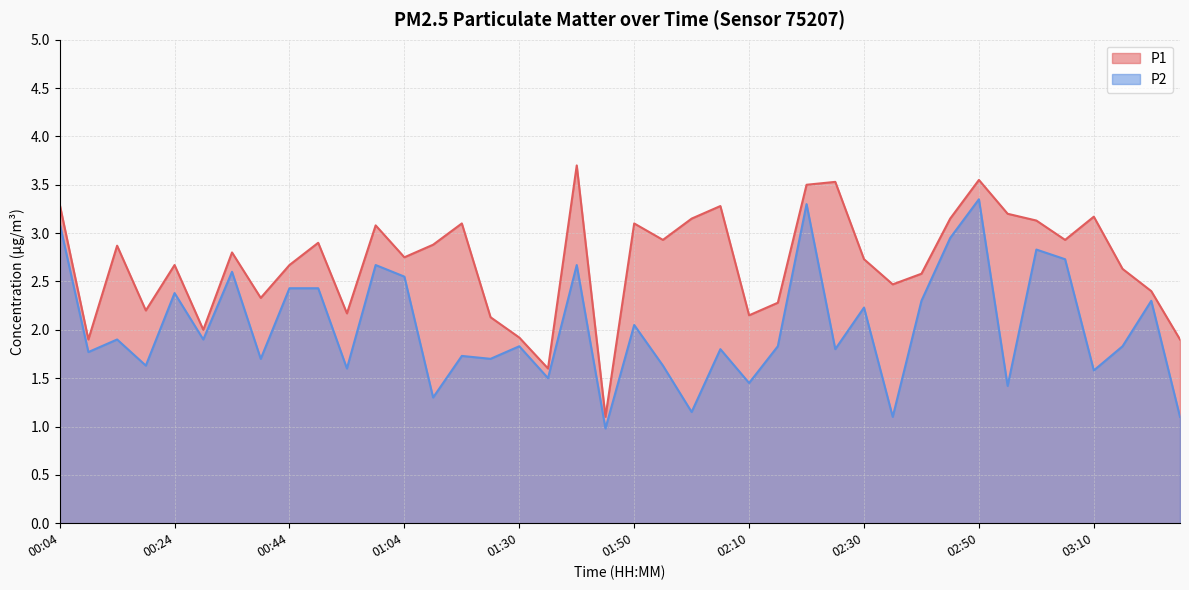

Rank the series by their average value, from highest to lowest.

P1, P2